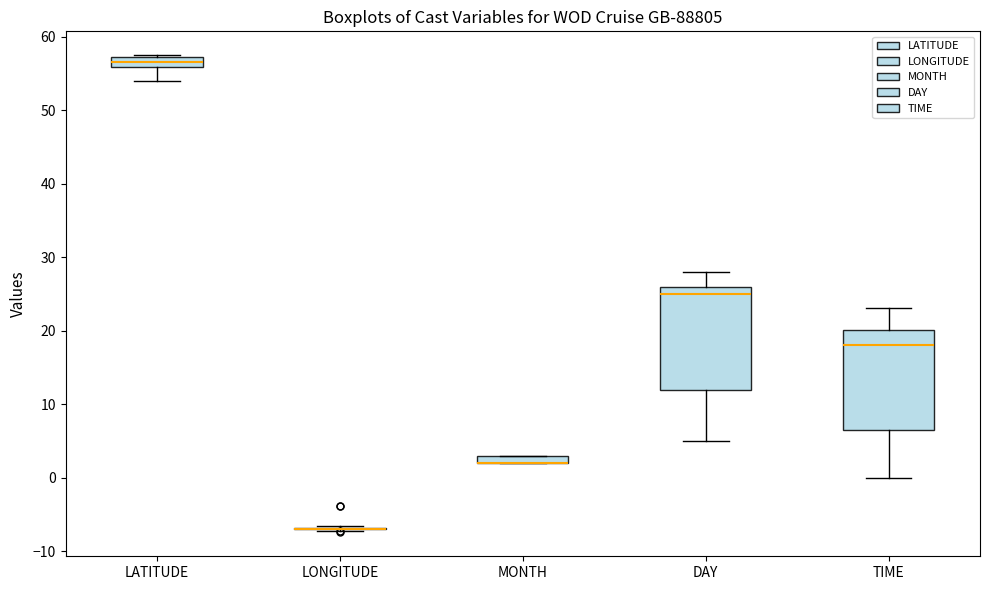

Where is the lower edge of the box for LATITUDE on the y-axis? The values are not printed on the chart, so give them approximately, as read against the axis.

56